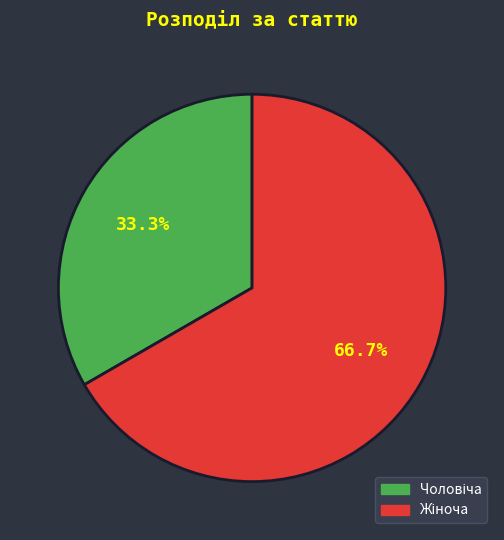

Does any single category account for the majority?

Yes